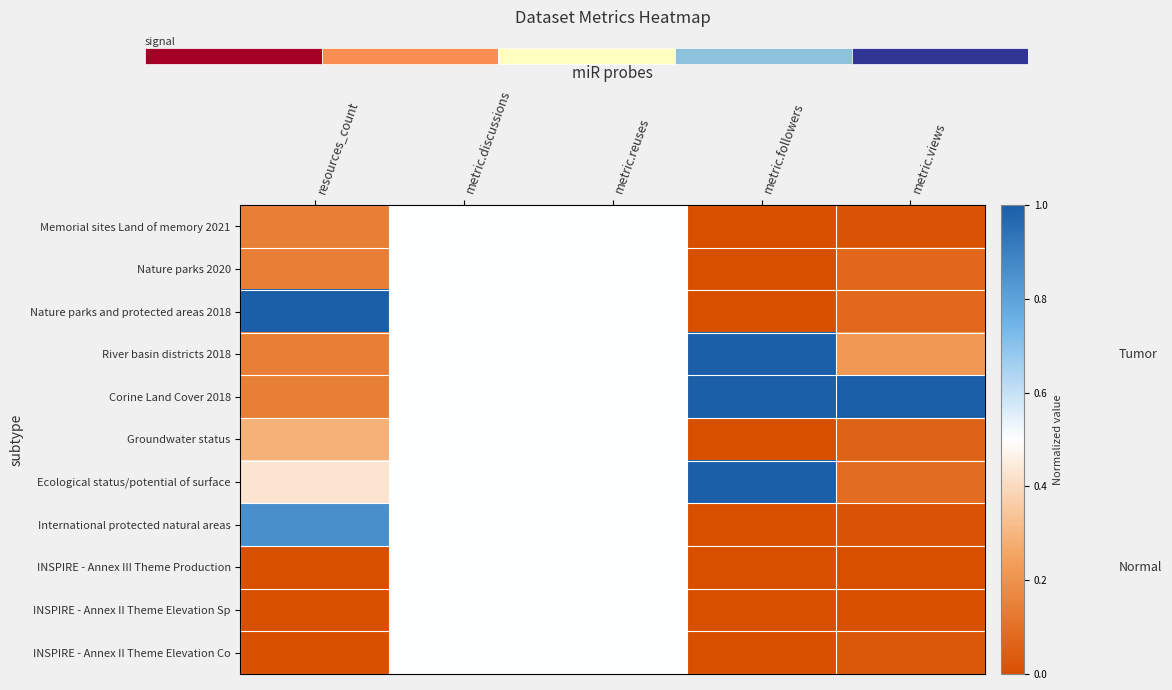

Which series changed the most between resources_count and metric.views?

Nature parks and protected areas 2018